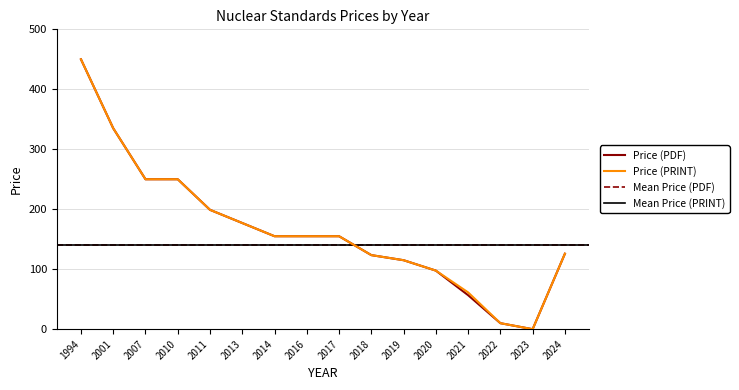

True or false: Price (PRINT) and Price (PDF) intersect in this chart.

False